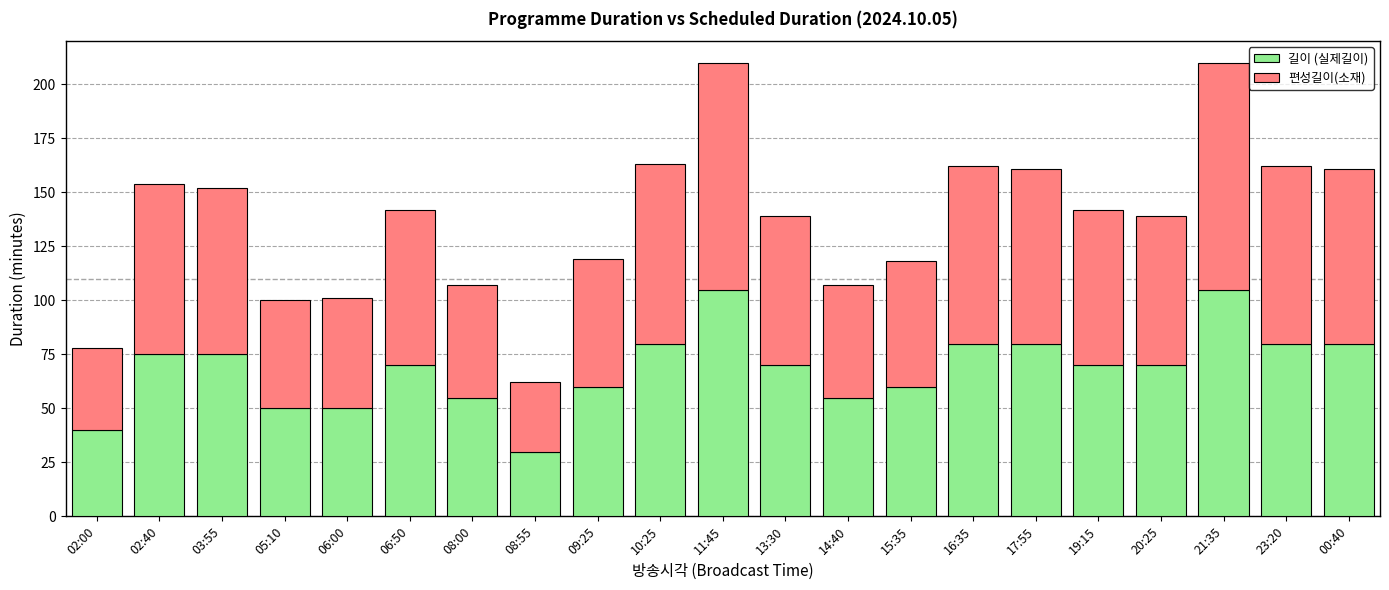

What is the difference between the 길이 (실제길이) values at 02:40 and 05:10?

25